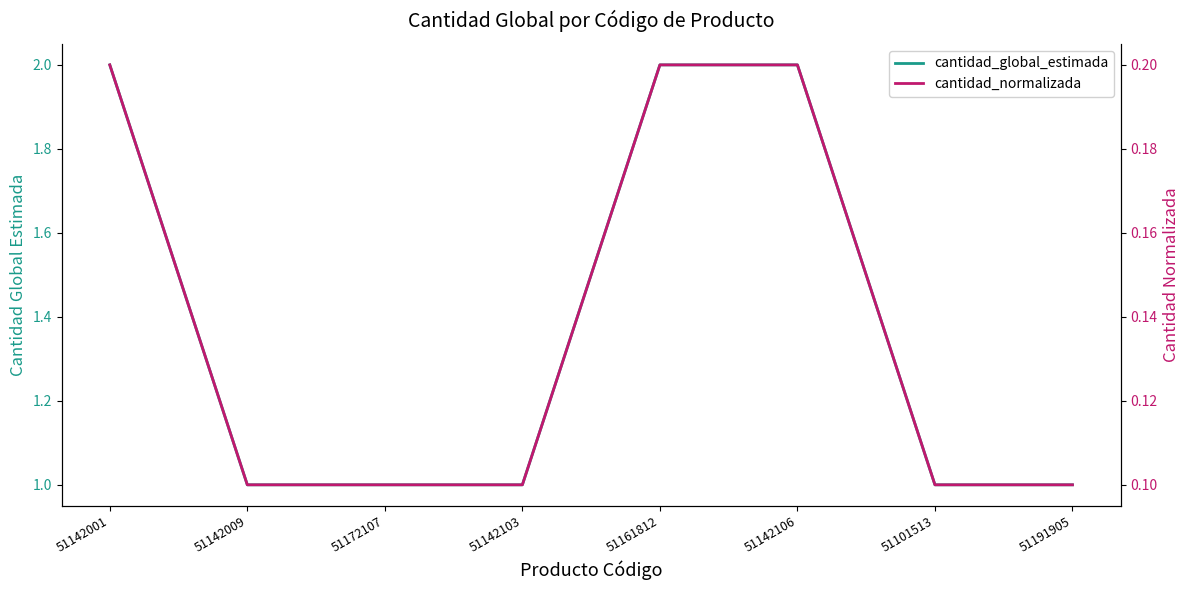

How many cantidad_normalizada values are between 0 and 1?

8